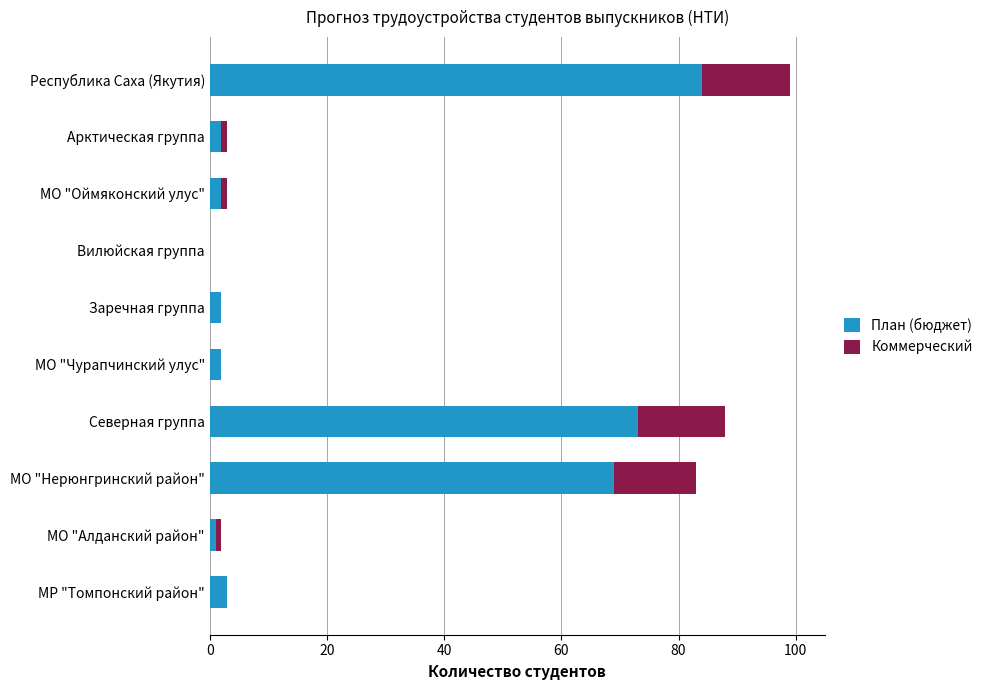

What is the total value across all series at МО "Нерюнгринский район"?

83